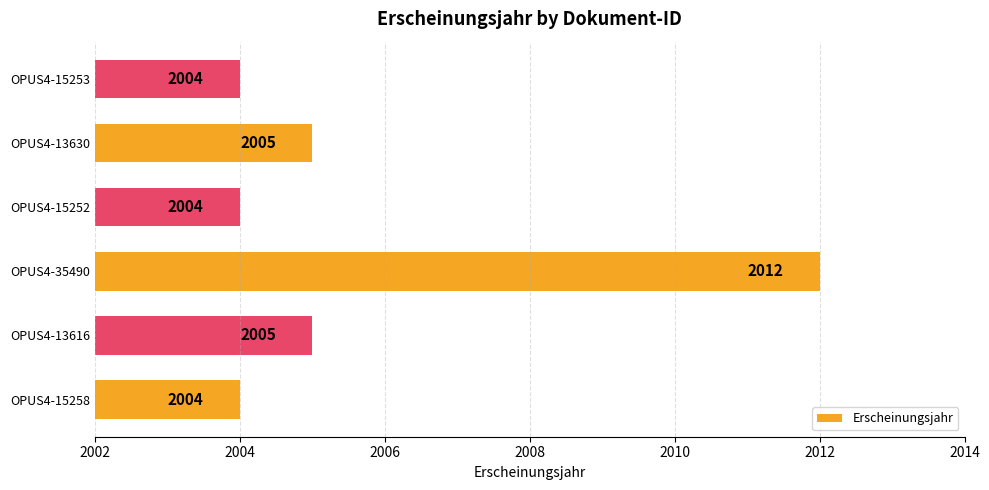

Read the value at OPUS4-15253.

2004